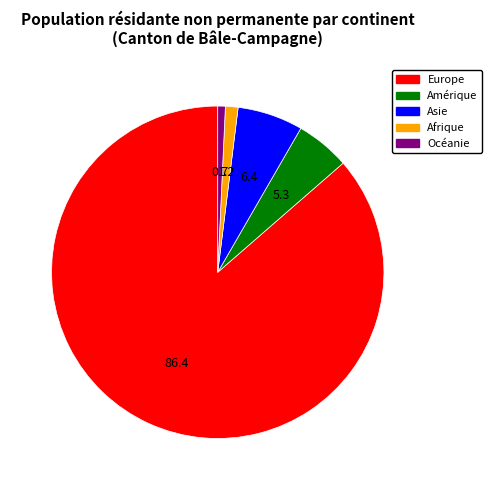

Approximately how many times larger is the value at Amérique compared to Afrique?

4.3